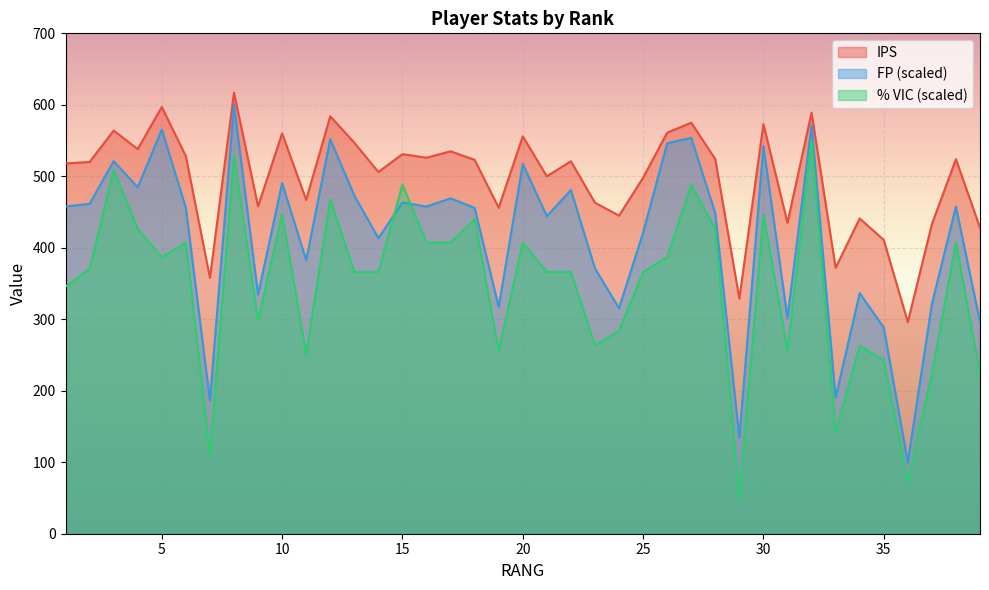

True or false: IPS and FP cross at least once.

False